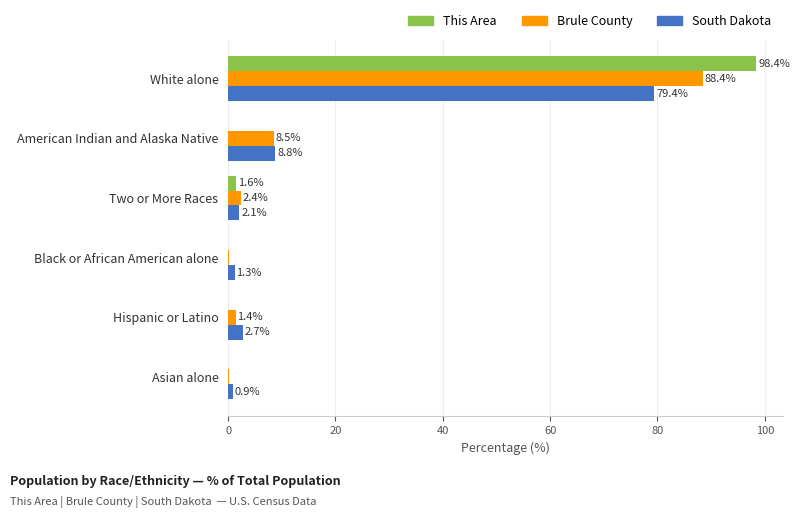

The South Dakota series shows 1.3 at Black or African American alone. True or false?

True